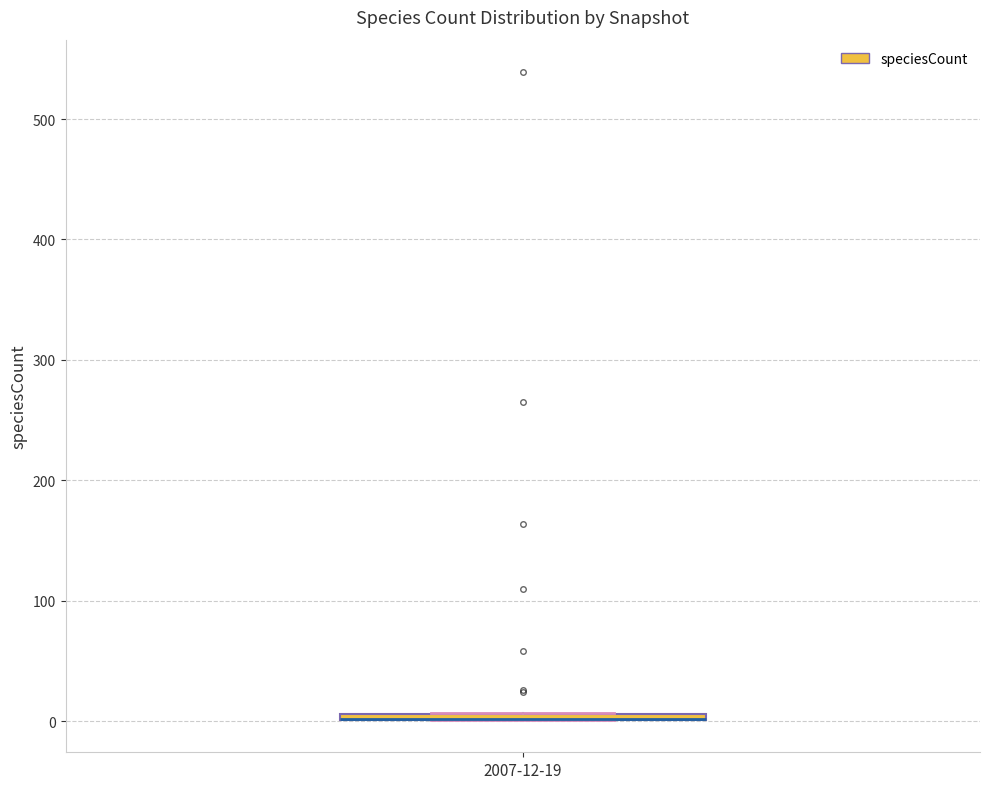

Where is the lower edge of the box for 2007-12-19 on the y-axis? The values are not printed on the chart, so give them approximately, as read against the axis.

0